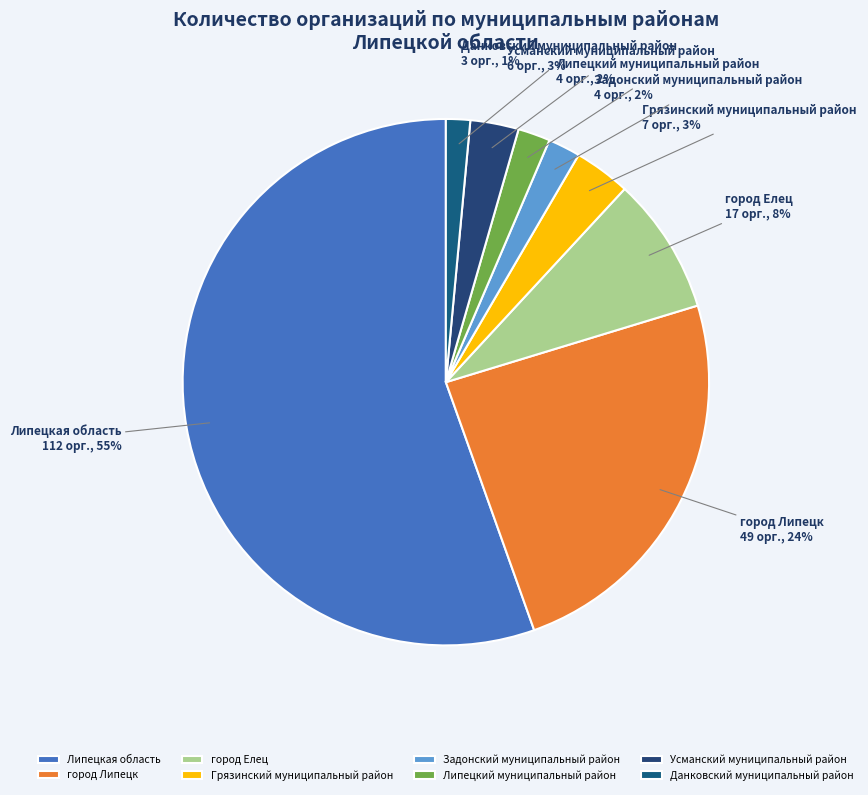

Between Задонский муниципальный район and Липецкая область, which is larger?

Липецкая область